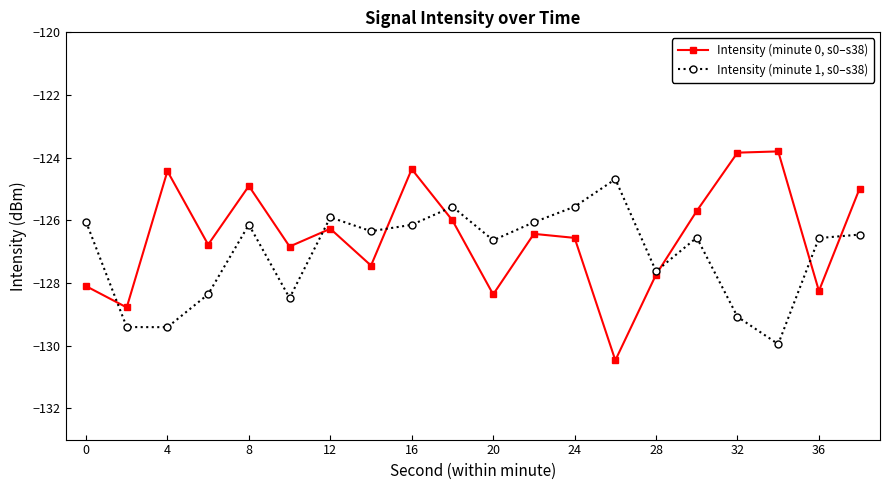

How many lines are shown in the chart?

2